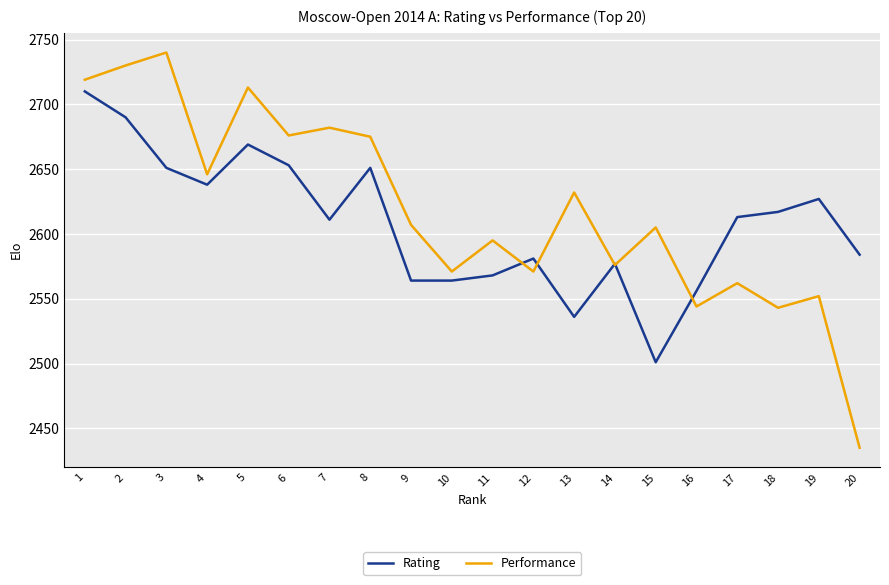

The value of Rating at 20 is 2584. True or false?

True